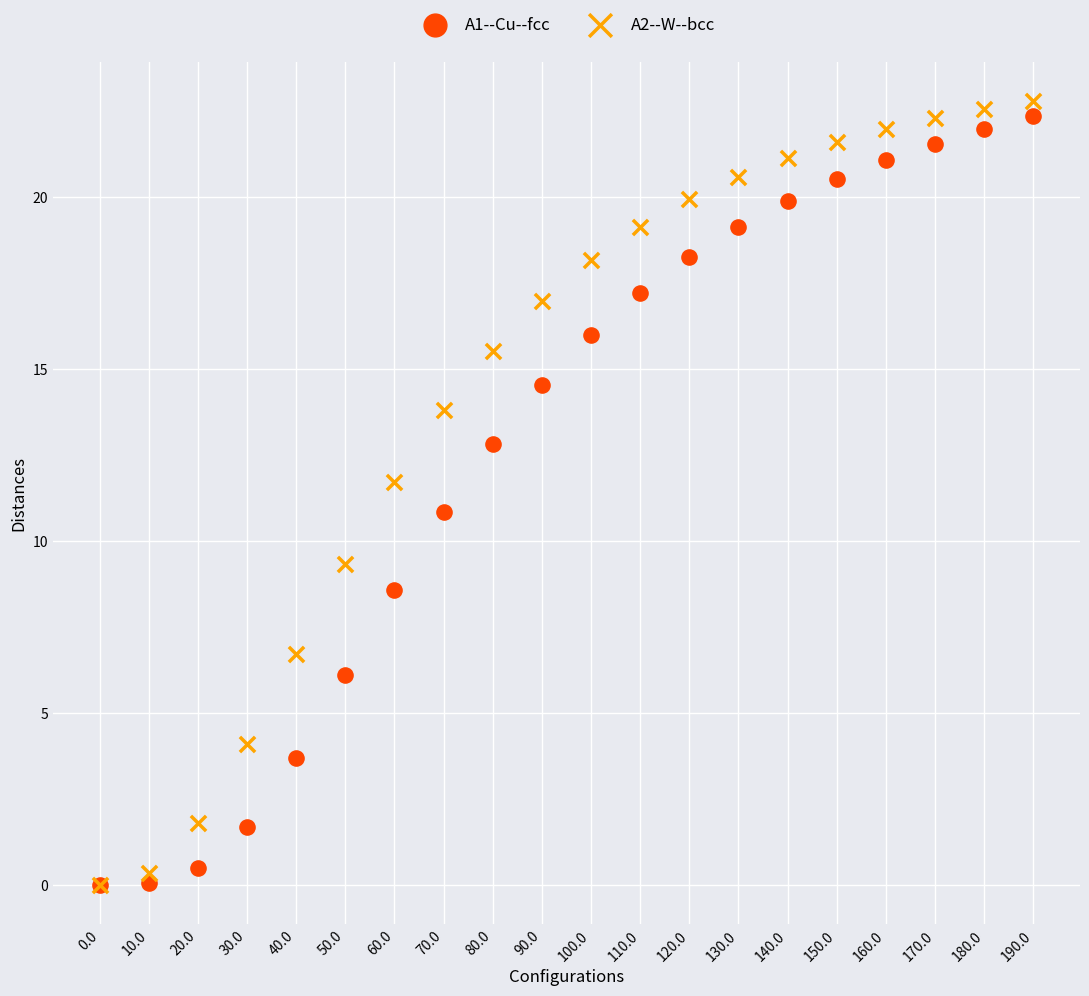

What are all the series names shown in the legend?

A1--Cu--fcc, A2--W--bcc